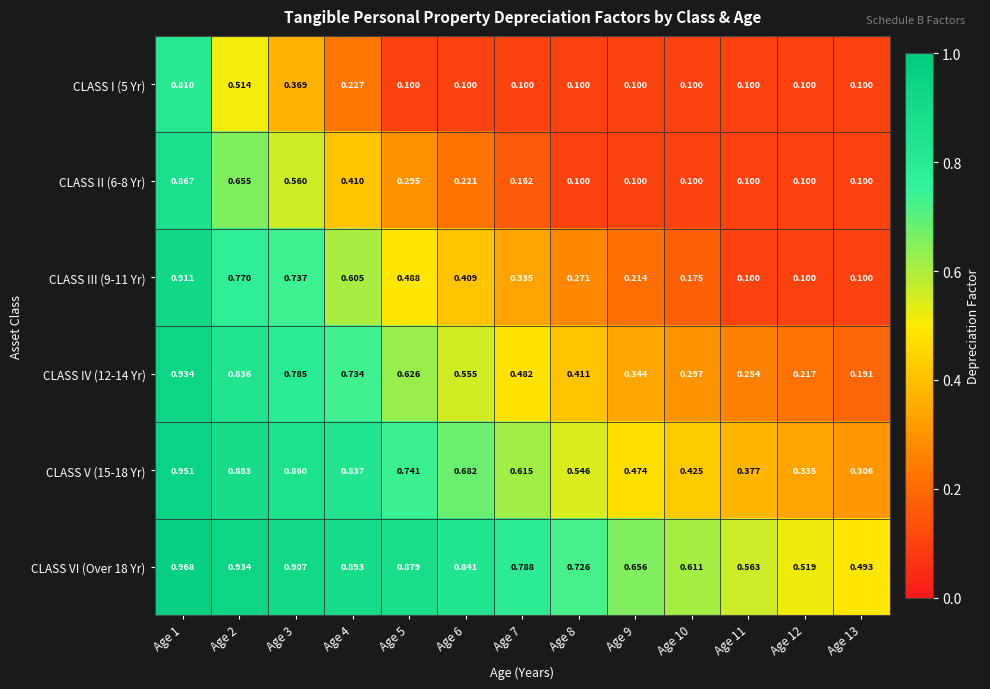

Reading left to right, transcribe all the data shown in this chart.

CLASS I (5 Yr): Age 1=0.8	Age 2=0.5	Age 3=0.4	Age 4=0.2	Age 5=0.1	Age 6=0.1	Age 7=0.1	Age 8=0.1	Age 9=0.1	Age 10=0.1	Age 11=0.1	Age 12=0.1	Age 13=0.1
CLASS II (6-8 Yr): Age 1=0.9	Age 2=0.7	Age 3=0.6	Age 4=0.4	Age 5=0.3	Age 6=0.2	Age 7=0.2	Age 8=0.1	Age 9=0.1	Age 10=0.1	Age 11=0.1	Age 12=0.1	Age 13=0.1
CLASS III (9-11 Yr): Age 1=0.9	Age 2=0.8	Age 3=0.7	Age 4=0.6	Age 5=0.5	Age 6=0.4	Age 7=0.3	Age 8=0.3	Age 9=0.2	Age 10=0.2	Age 11=0.1	Age 12=0.1	Age 13=0.1
CLASS IV (12-14 Yr): Age 1=0.9	Age 2=0.8	Age 3=0.8	Age 4=0.7	Age 5=0.6	Age 6=0.6	Age 7=0.5	Age 8=0.4	Age 9=0.3	Age 10=0.3	Age 11=0.3	Age 12=0.2	Age 13=0.2
CLASS V (15-18 Yr): Age 1=1.0	Age 2=0.9	Age 3=0.9	Age 4=0.8	Age 5=0.7	Age 6=0.7	Age 7=0.6	Age 8=0.5	Age 9=0.5	Age 10=0.4	Age 11=0.4	Age 12=0.3	Age 13=0.3
CLASS VI (Over 18 Yr): Age 1=1.0	Age 2=0.9	Age 3=0.9	Age 4=0.9	Age 5=0.9	Age 6=0.8	Age 7=0.8	Age 8=0.7	Age 9=0.7	Age 10=0.6	Age 11=0.6	Age 12=0.5	Age 13=0.5